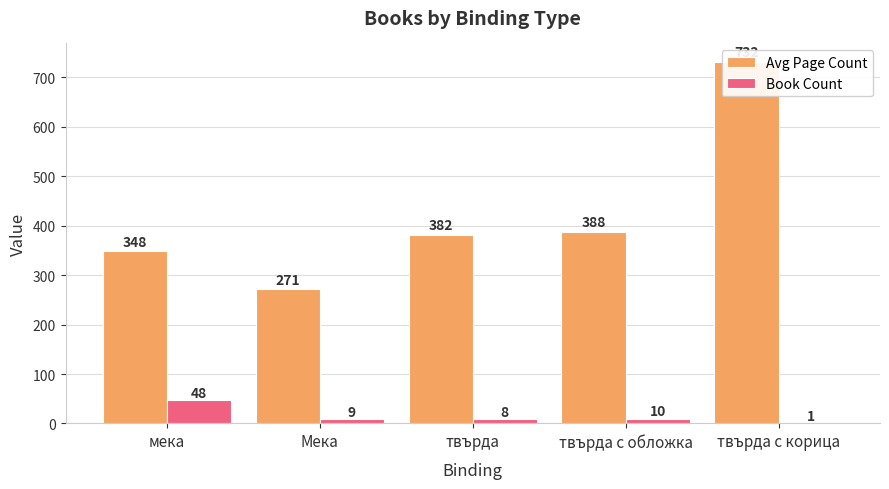

What is the difference between the maximum and second lowest values in the Book Count series?

40